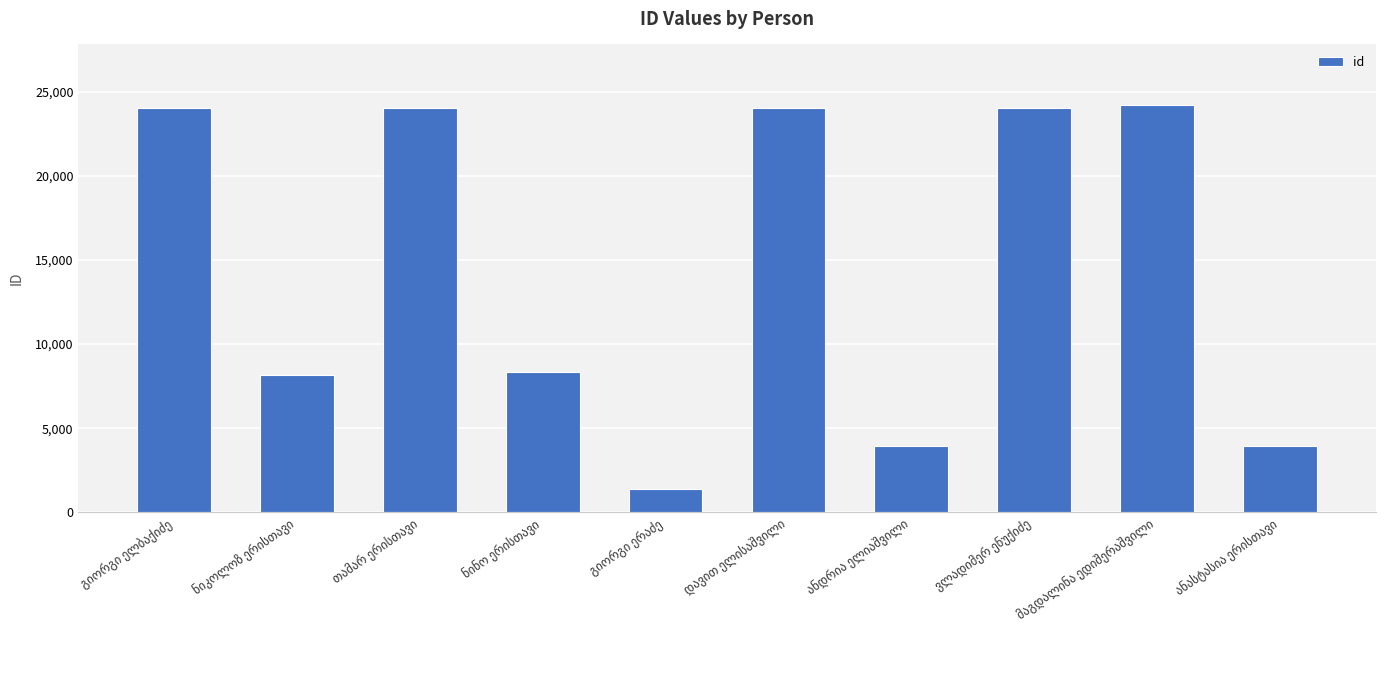

What is the maximum value shown in the chart?

24183